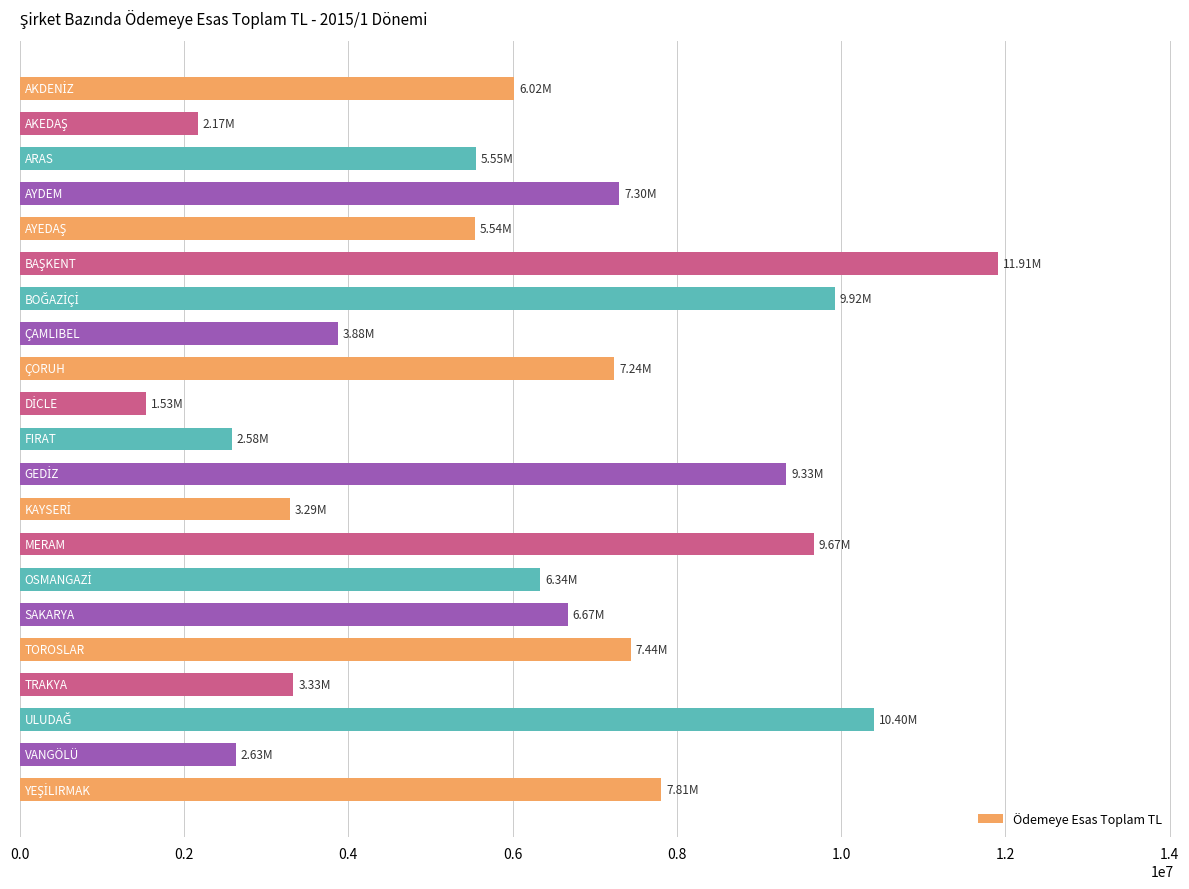

What is the difference between the second highest and minimum values?

8866771.5